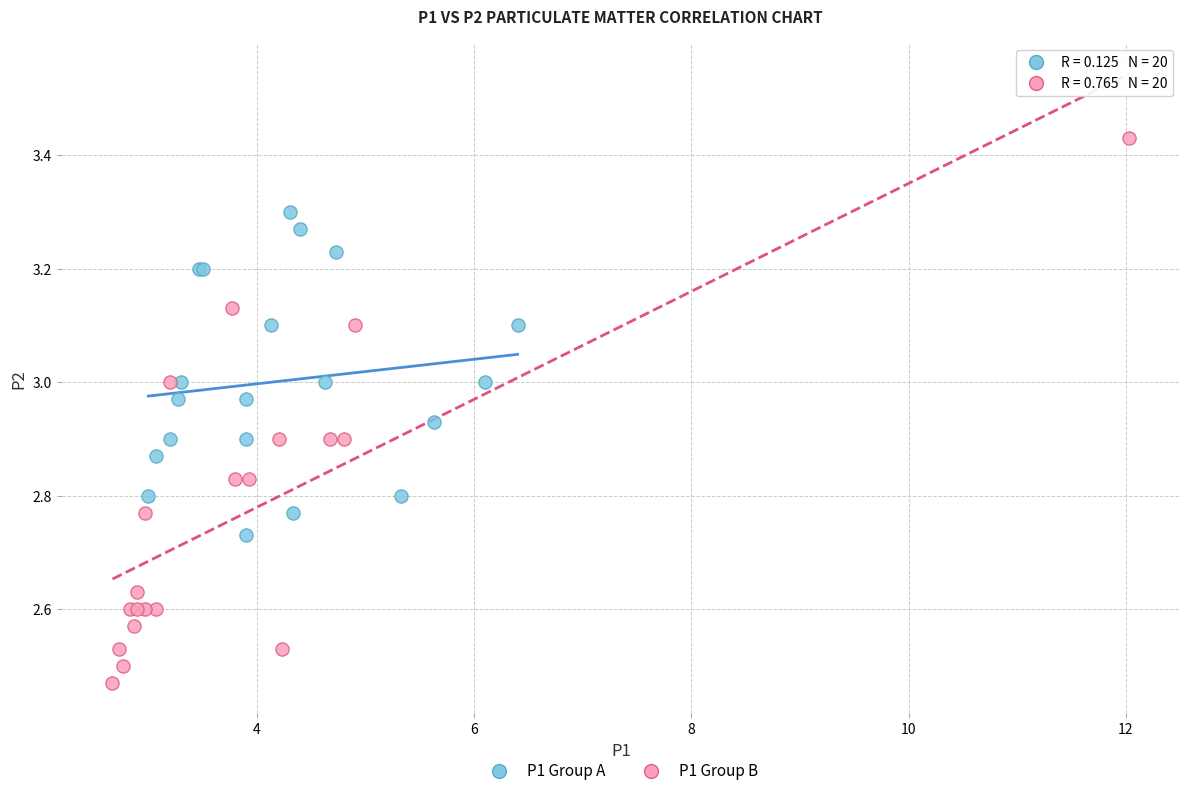

Which series contains the lowest Y value?

P1 Group B